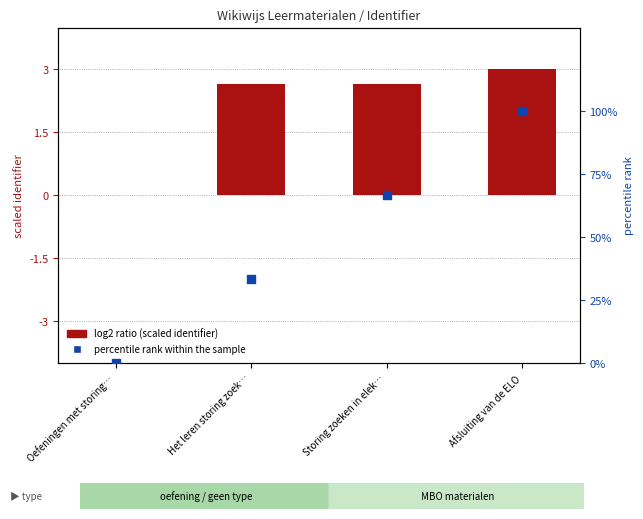

Which series has the largest total across all categories?

percentile rank within the sample